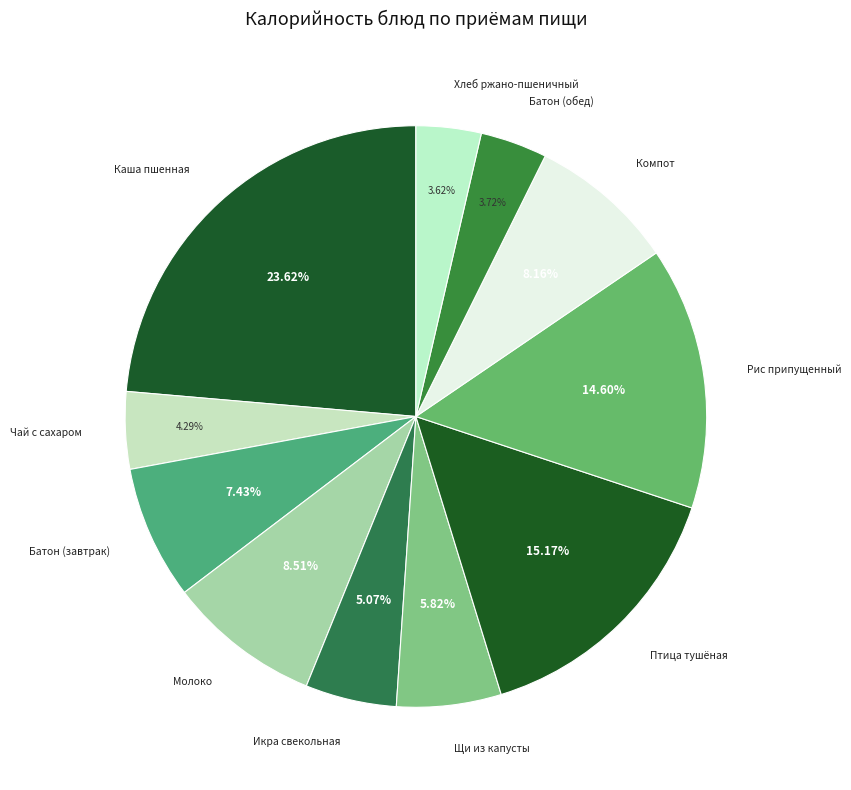

How many segments does this pie chart have?

11